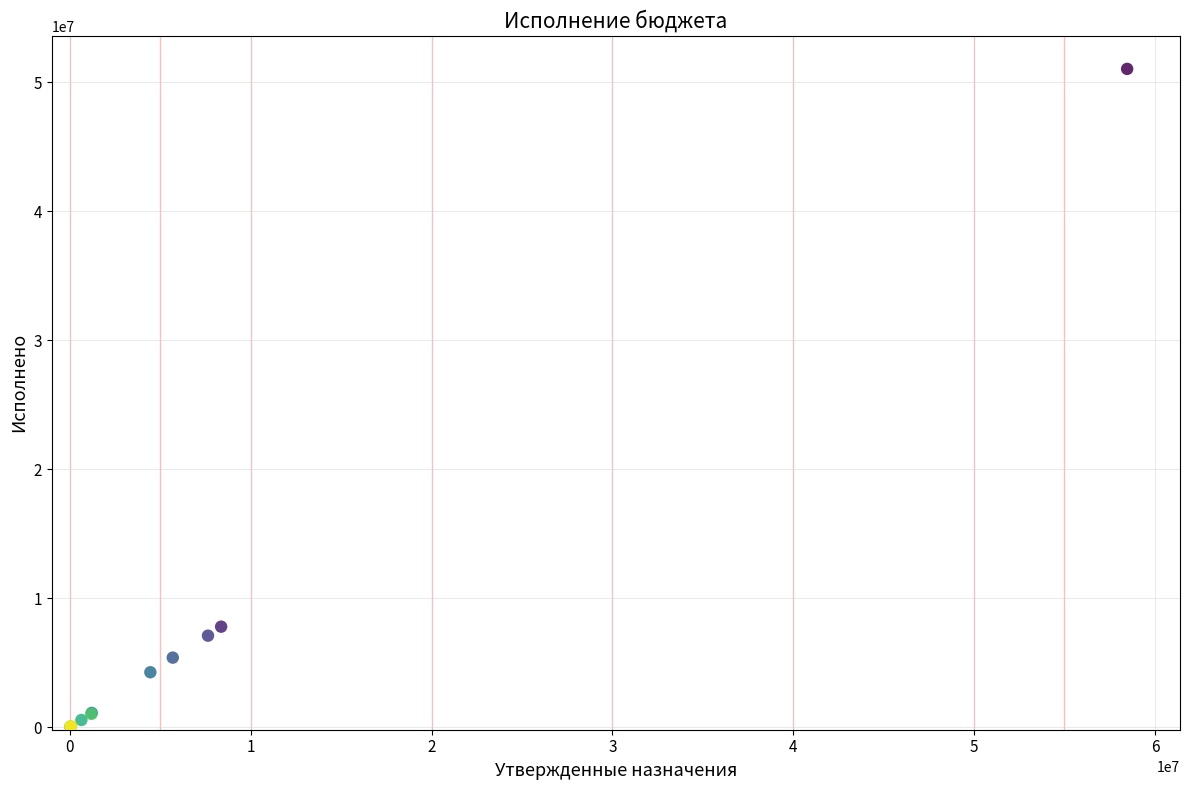

What Y value in the scatter plot is closest to 25526490?

7790000.1